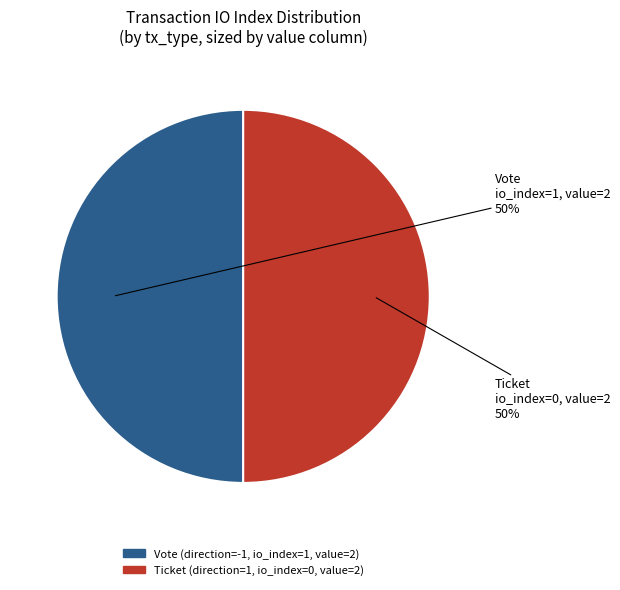

To the nearest percent, what is the difference between the largest and smallest slice percentages?

0%